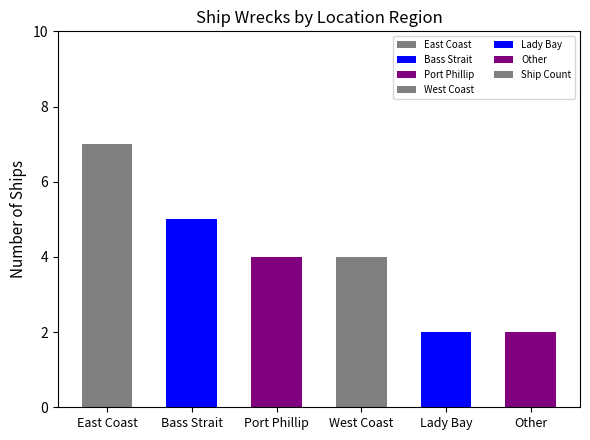

At which category does the chart reach its peak across all series?

East Coast